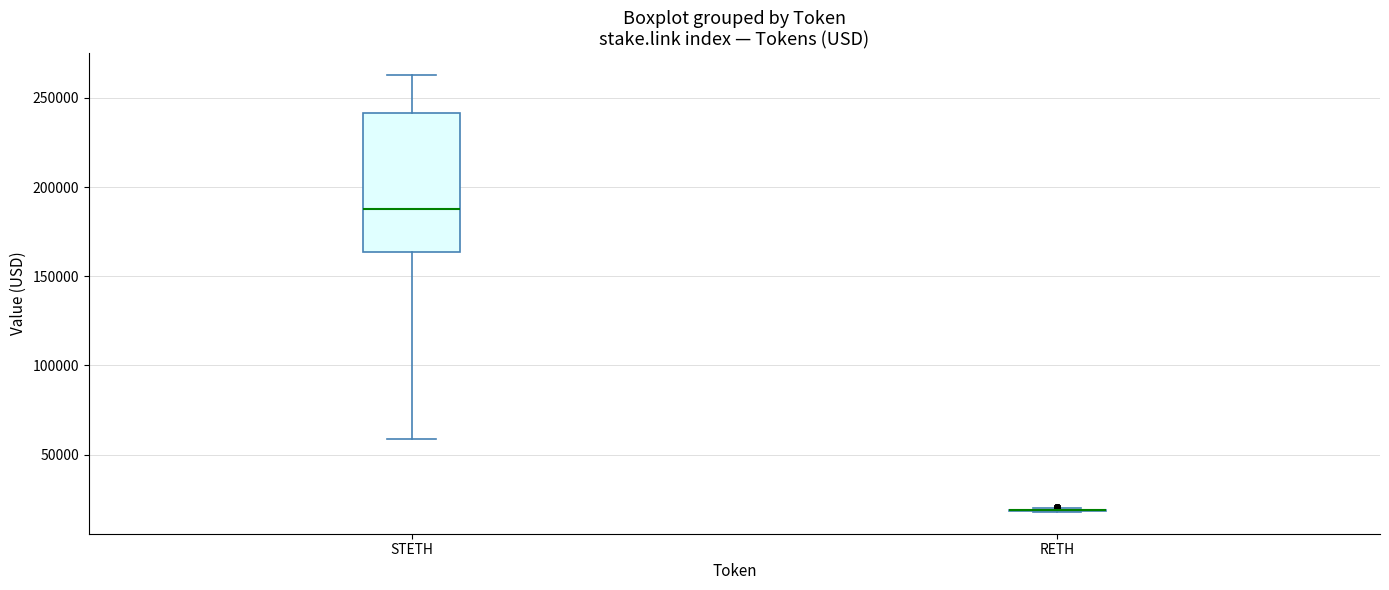

Reading left to right, read every box against the y-axis: the position of its median line, the range the box covers, and the ends of its whiskers. The values are not printed on the chart, so give them approximately, as read against the axis.

STETH: median 190000, box 165000 to 240000, whiskers 60000 to 265000
RETH: box collapsed to a line at 20000, whiskers 20000 to 20000